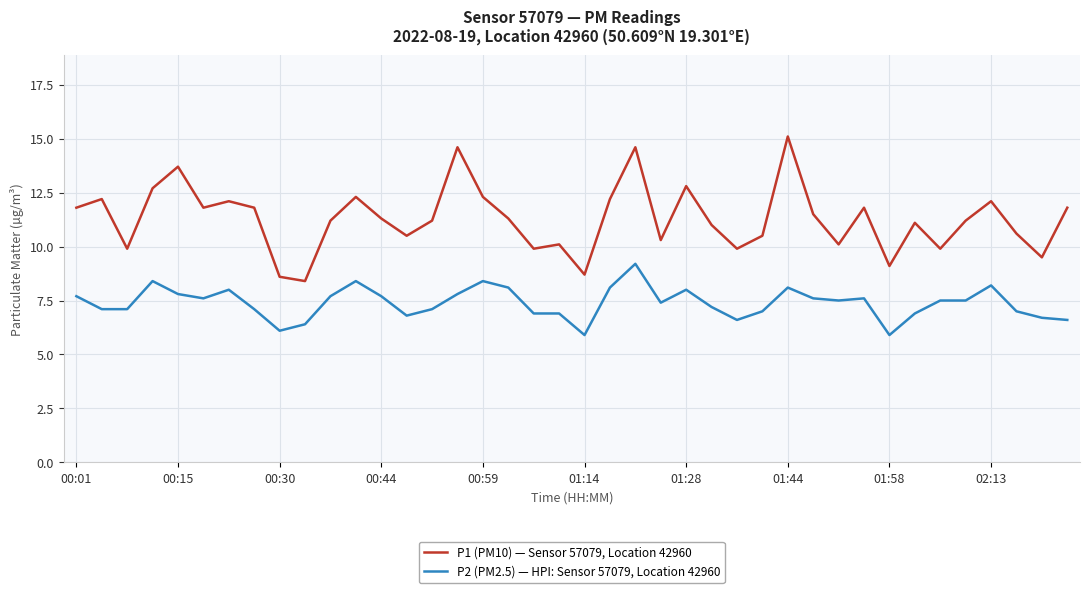

List the series in order of their peak value, lowest first.

P2 (PM2.5) — HPI: Sensor 57079, Location 42960, P1 (PM10) — Sensor 57079, Location 42960